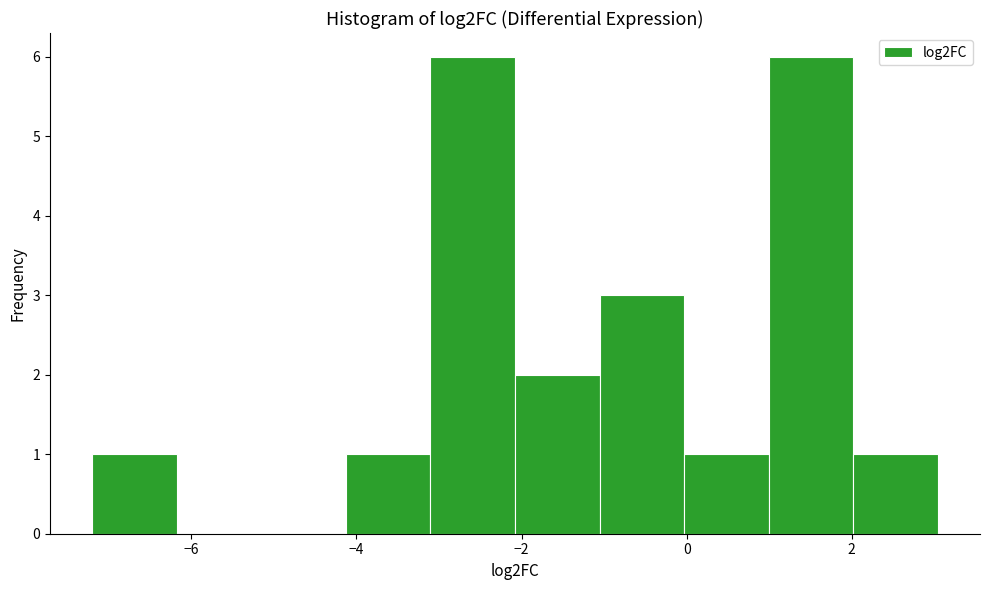

Reading left to right, list every bar in this chart as the range it spans on the x-axis followed by its height. Neither the bar edges nor the heights are printed on the chart, so give them approximately, as read against the axes.

-7.2 to -6.2: 1
-6.2 to -5.2: 0
-5.2 to -4.2: 0
-4.2 to -3.2: 1
-3.2 to -2.0: 6
-2.0 to -1.0: 2
-1.0 to 0.0: 3
0.0 to 1.0: 1
1.0 to 2.0: 6
2.0 to 3.0: 1